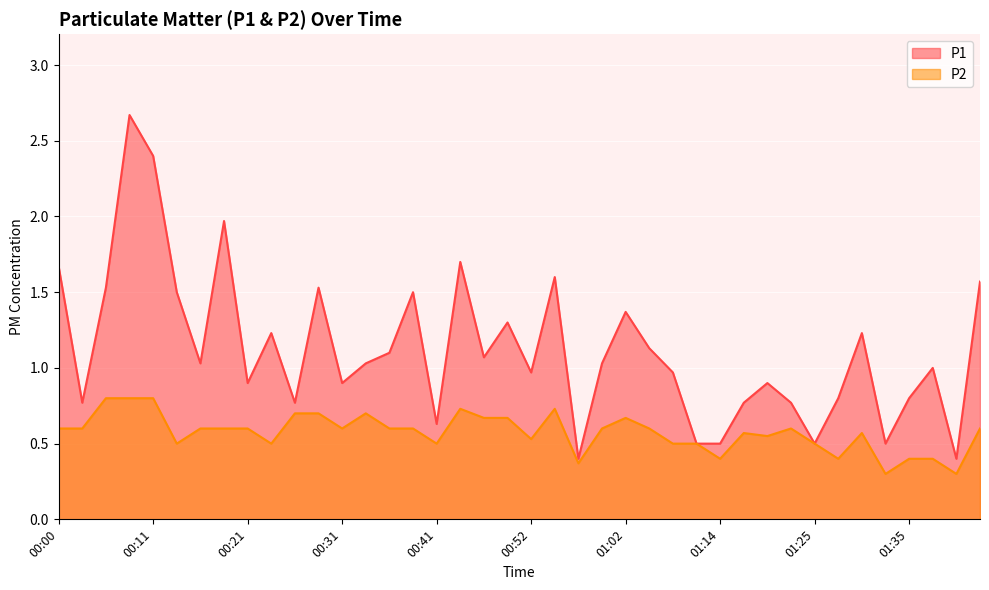

True or false: P1 and P2 cross at least once.

False